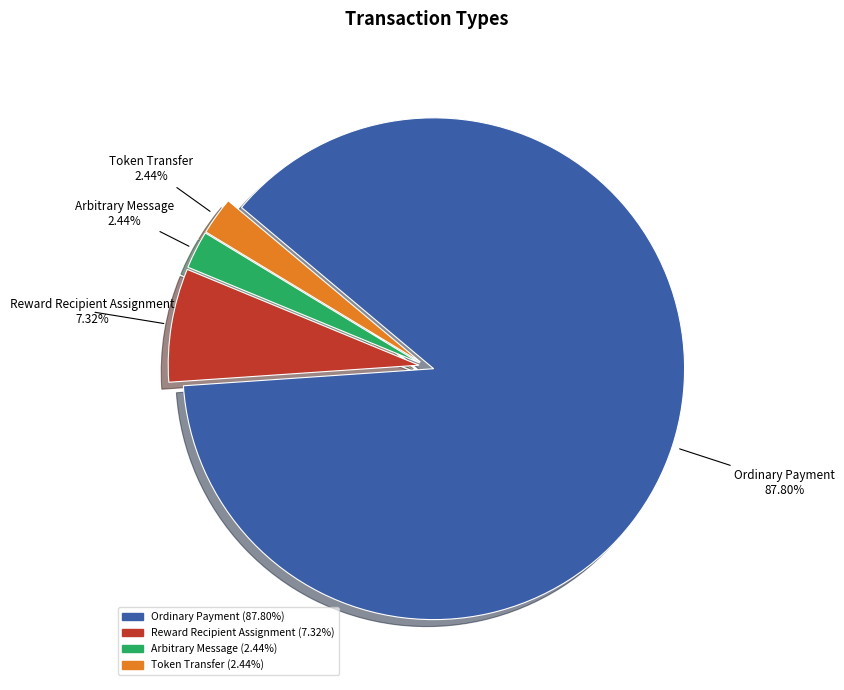

Approximately how many times larger is the value at Arbitrary Message compared to Reward Recipient Assignment?

0.3